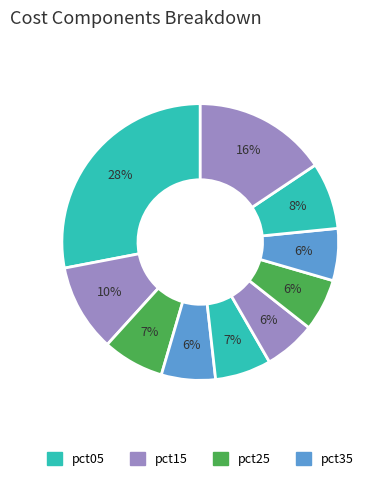

To the nearest percent, what is the average slice percentage?

10%